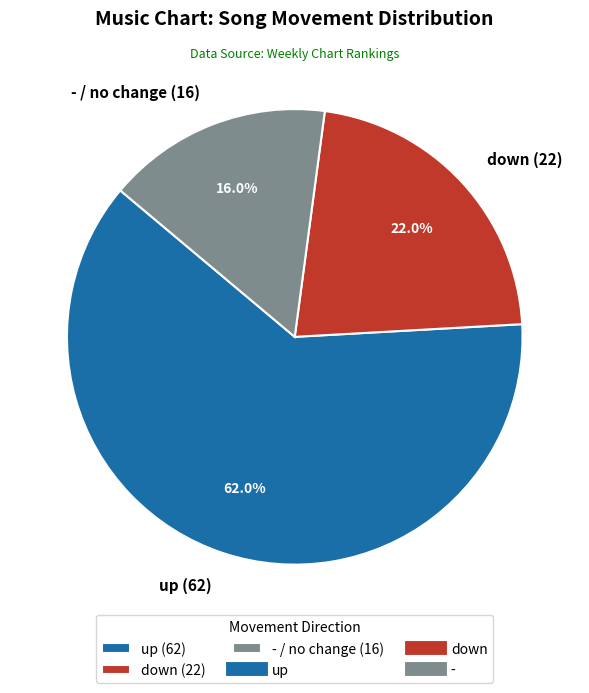

Between up (62) and down (22), which is larger?

up (62)